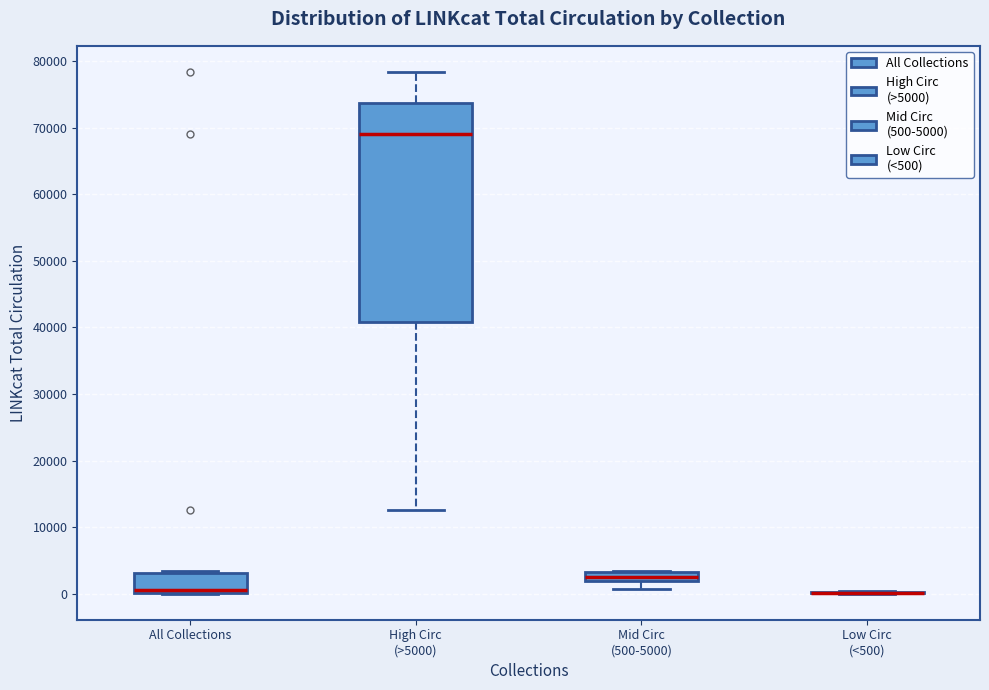

Which box is the tallest, from its lower edge to its upper edge?

High Circ (>5000)